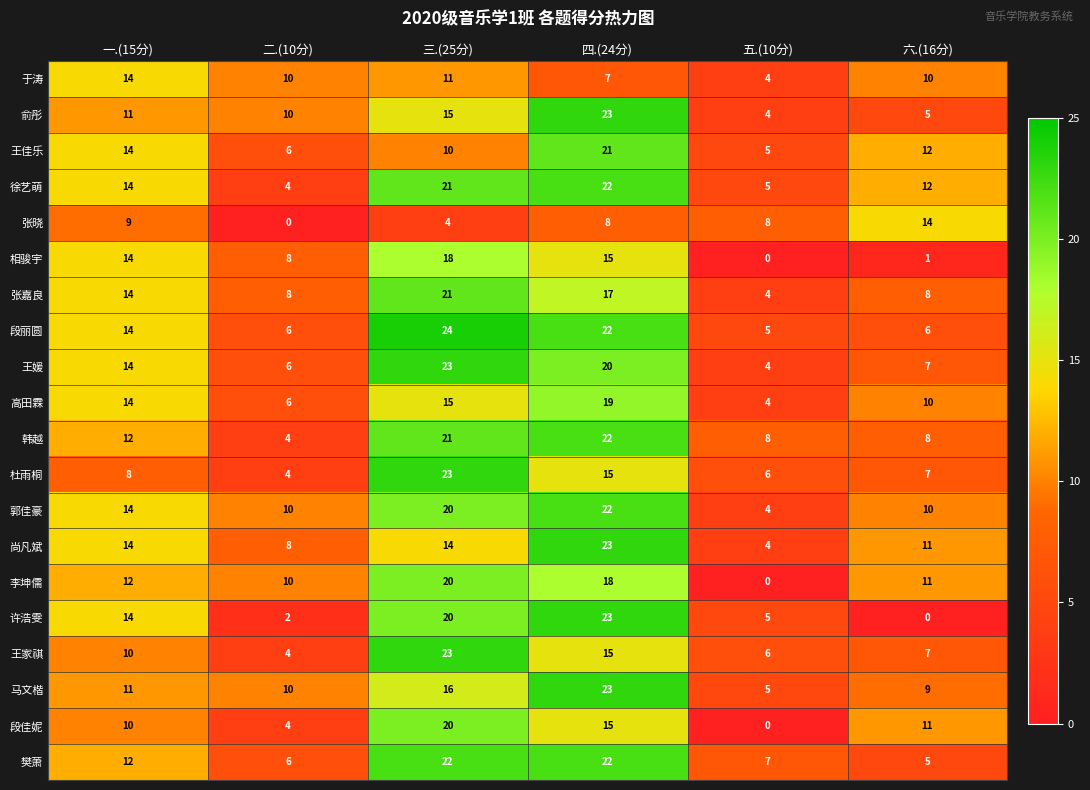

At which label does 杜雨桐 reach its minimum?

二.(10分)